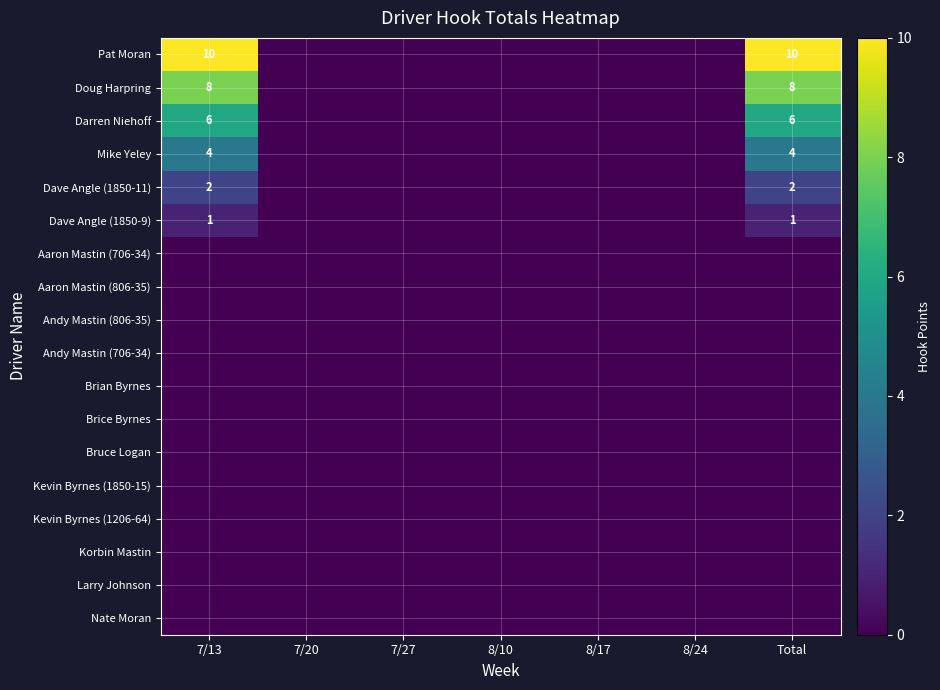

At which label is Brice Byrnes closest to 0?

7/13